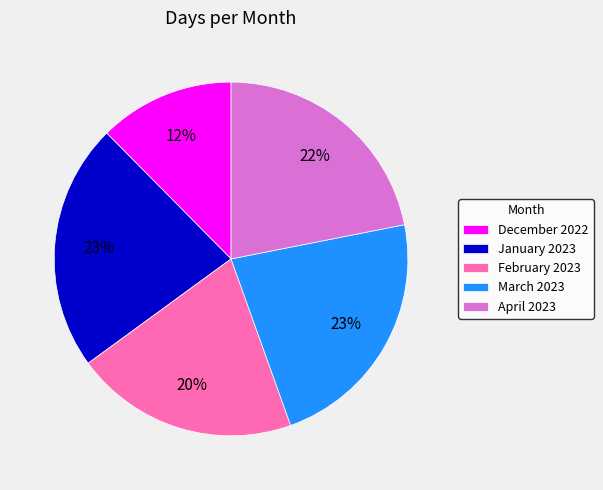

Which category has the smallest portion of the pie?

December 2022